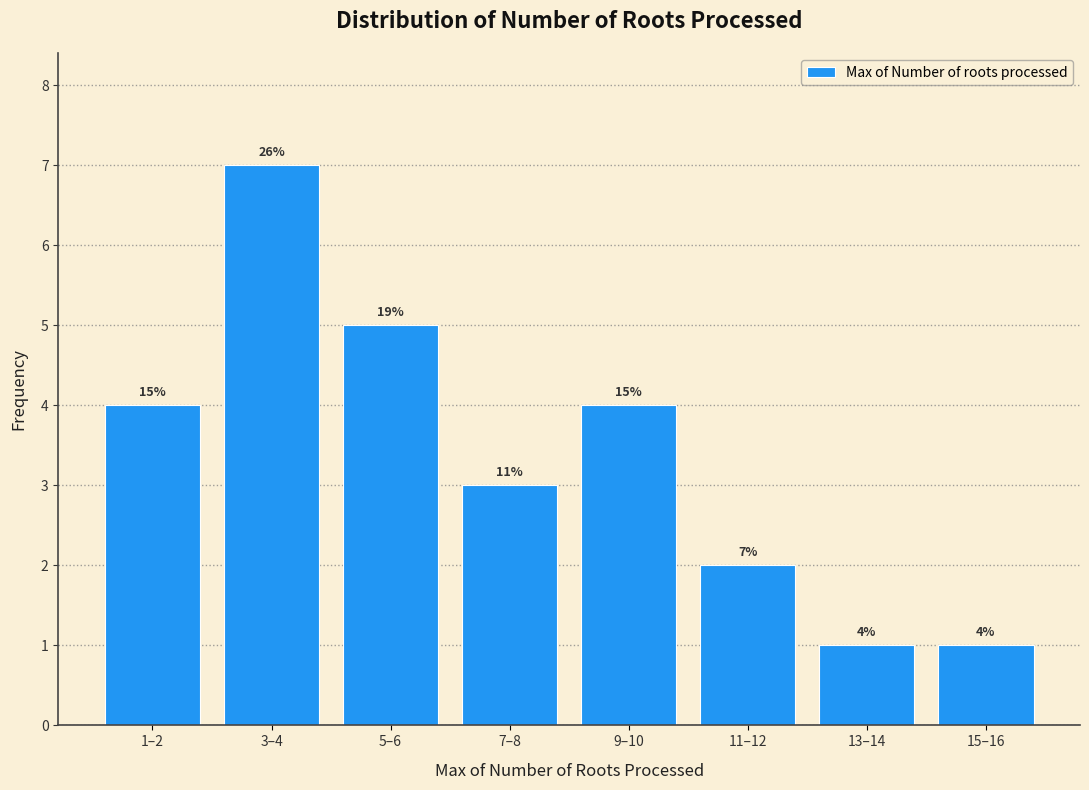

Are the bars horizontal?

No